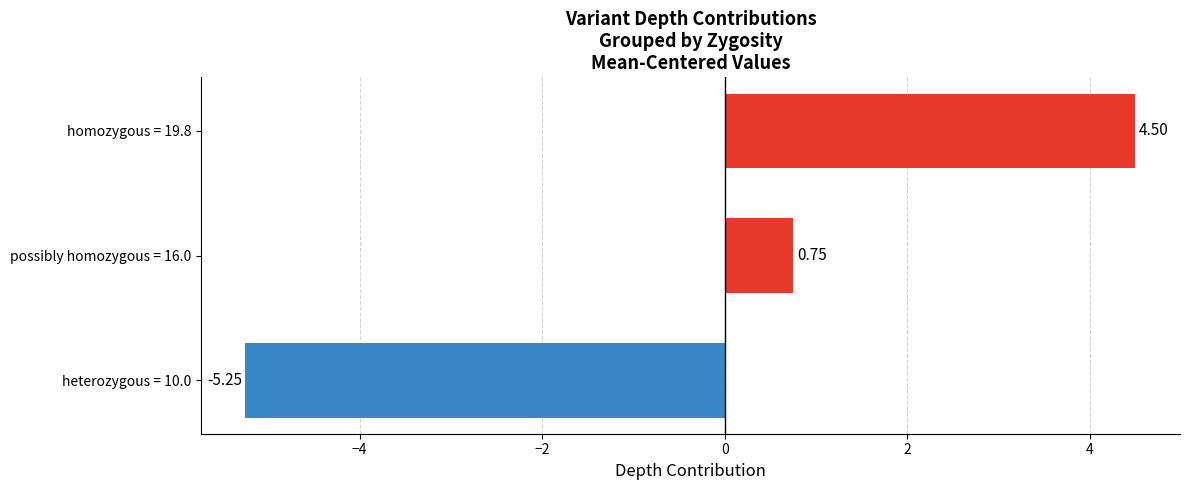

List the labels in order of value, largest first.

homozygous = 19.8, possibly homozygous = 16.0, heterozygous = 10.0